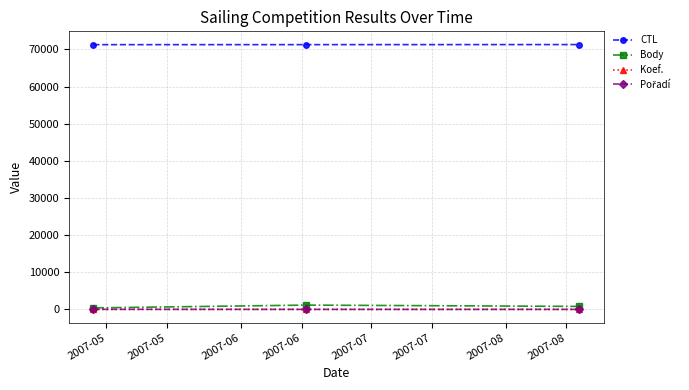

How many lines are shown in the chart?

4